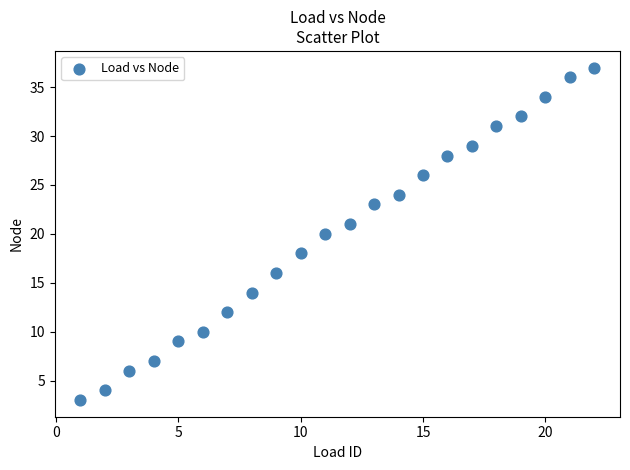

What is the range of Y values (max minus min)?

34